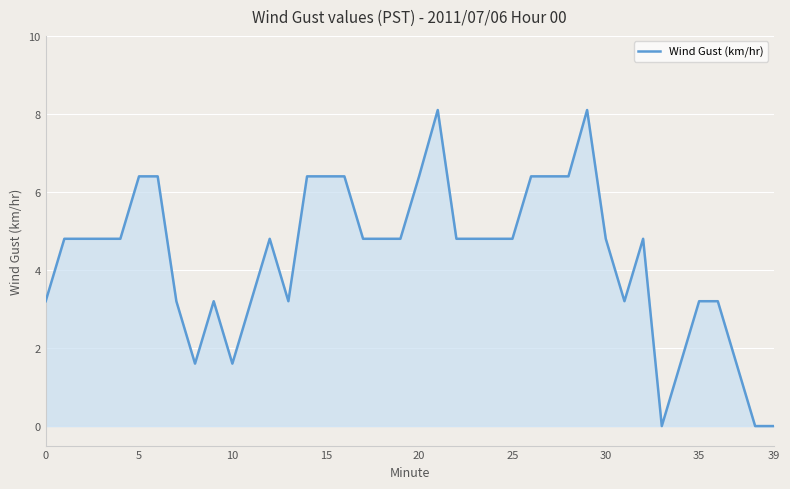

Does the chart display data point markers on the line(s)?

No